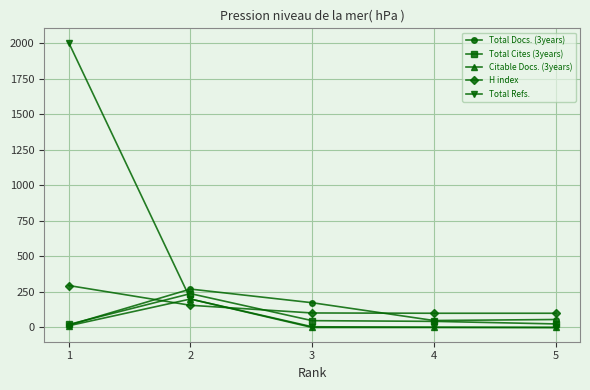

In Total Docs. (3years), how many points are higher than both neighbors (excluding endpoints)?

1